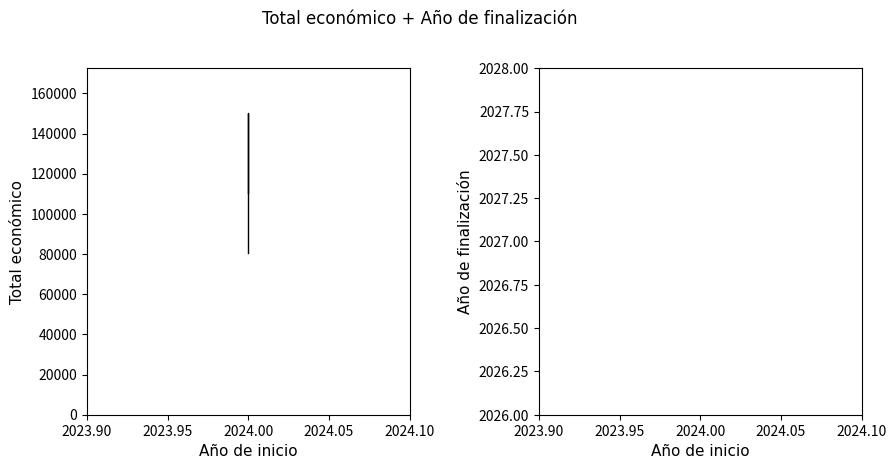

Is the value of Año de finalización at 2024.00 greater than the value of Total económico at 2024.00?

No